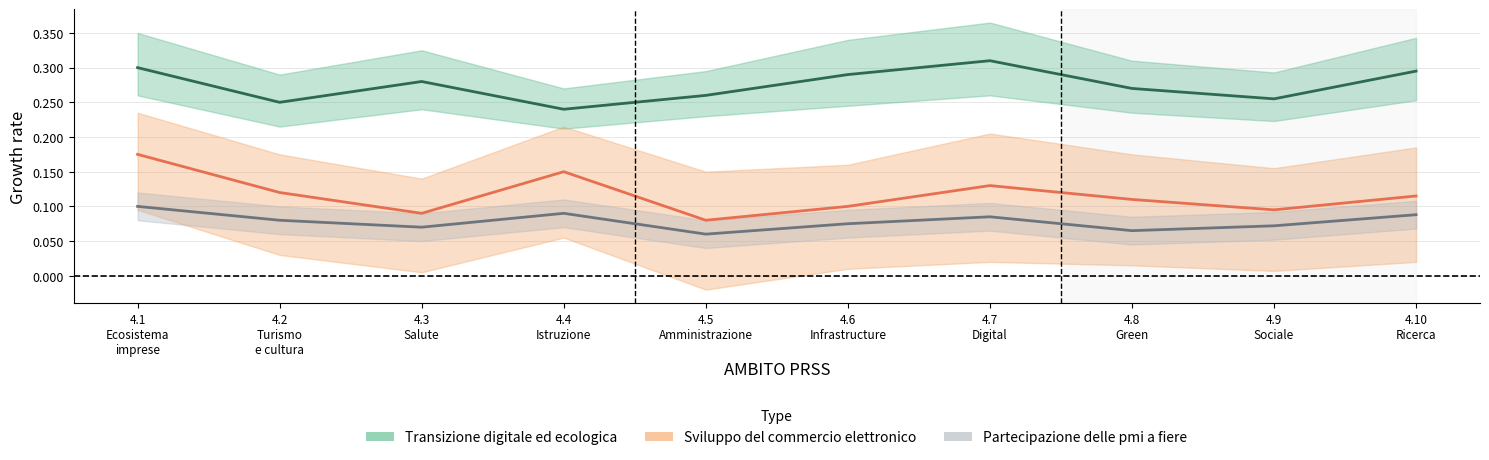

Where is the first local maximum for Sviluppo del commercio elettronico?

4.4
Istruzione